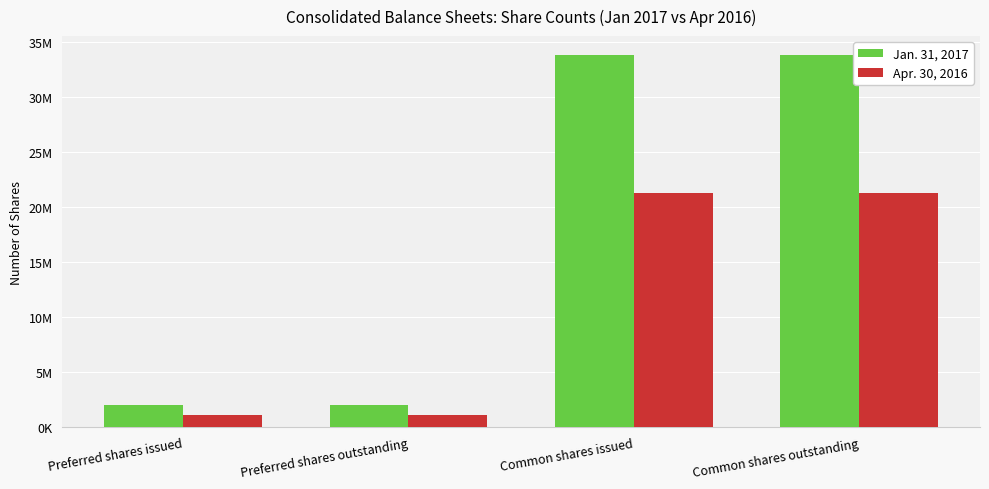

Is it true that Apr. 30, 2016 equals 1100000 at Preferred shares issued?

True